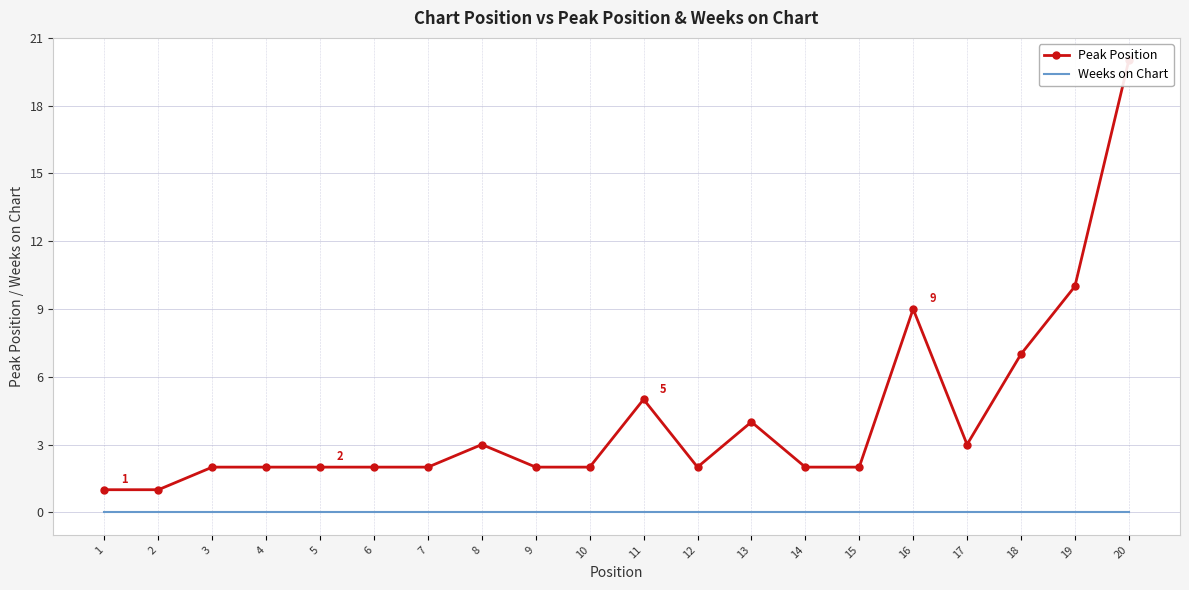

What are all the series names shown in the legend?

Peak Position, Weeks on Chart